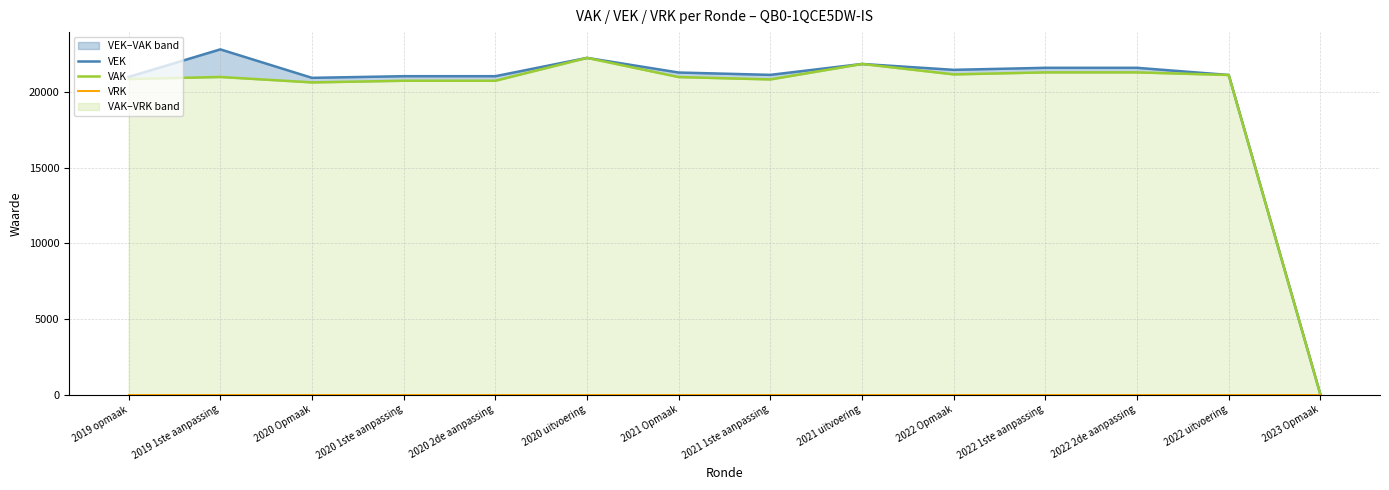

True or false: VRK and VAK intersect in this chart.

False